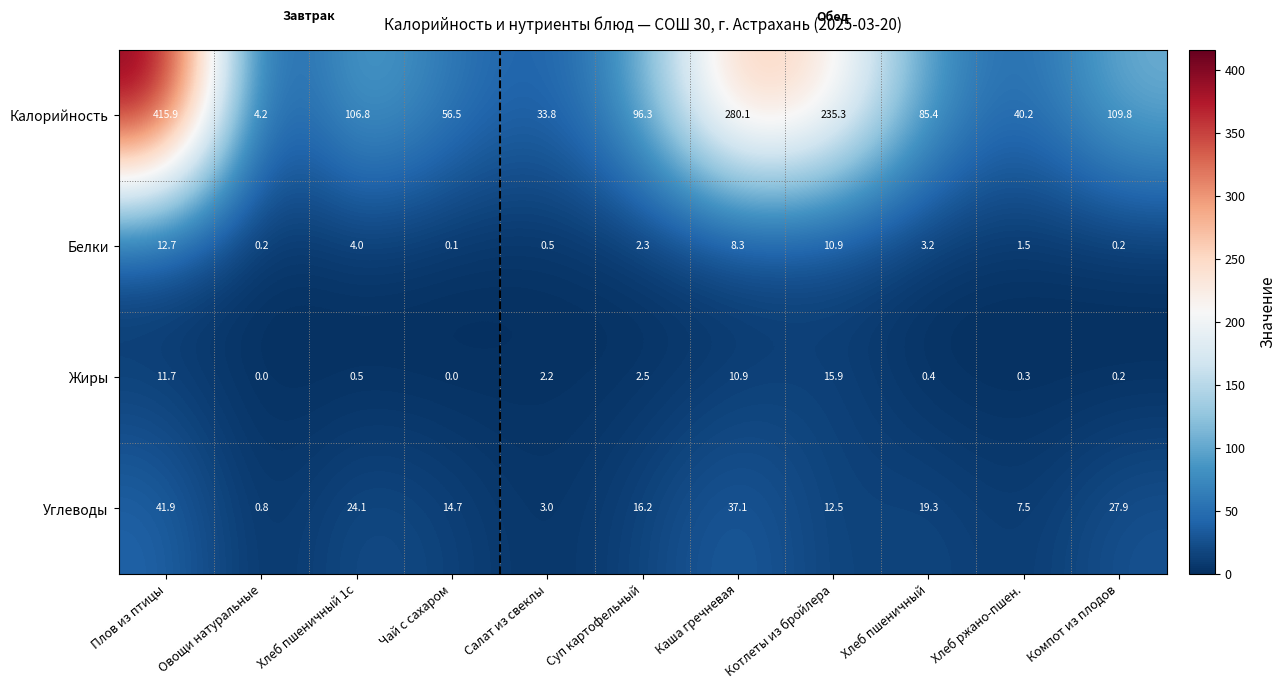

Which series has the largest range (max minus min)?

Калорийность